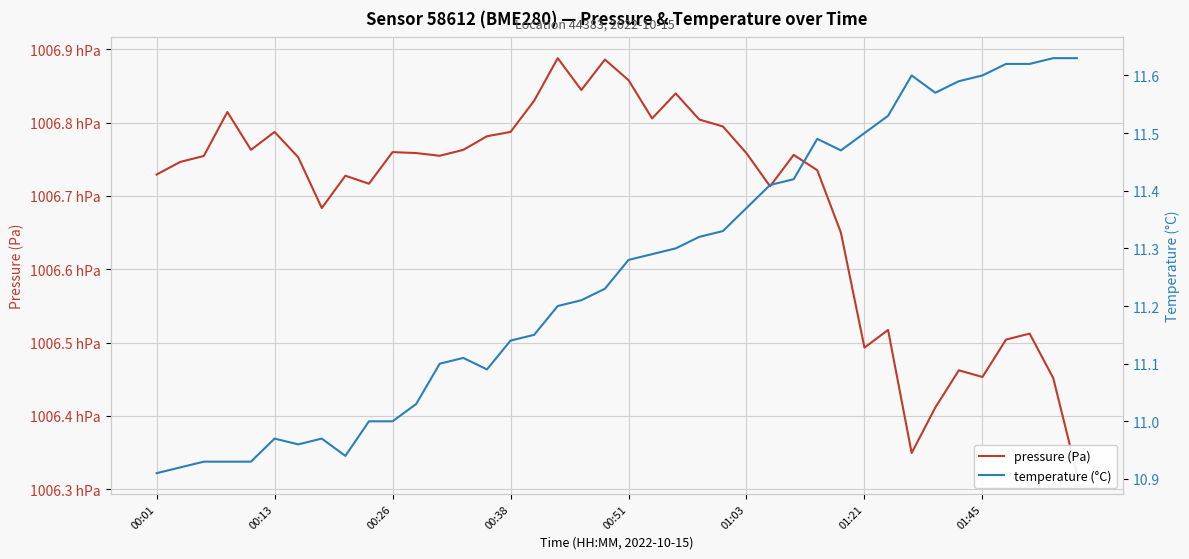

Is it true that temperature (°C) equals 10.9 at 8?

True